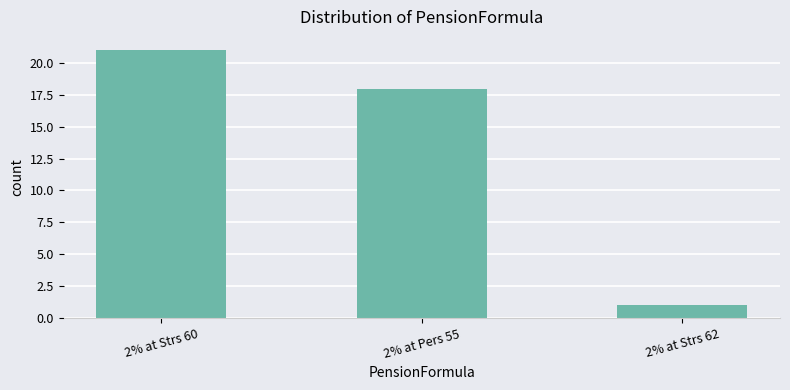

What is the difference between the maximum and minimum values?

20